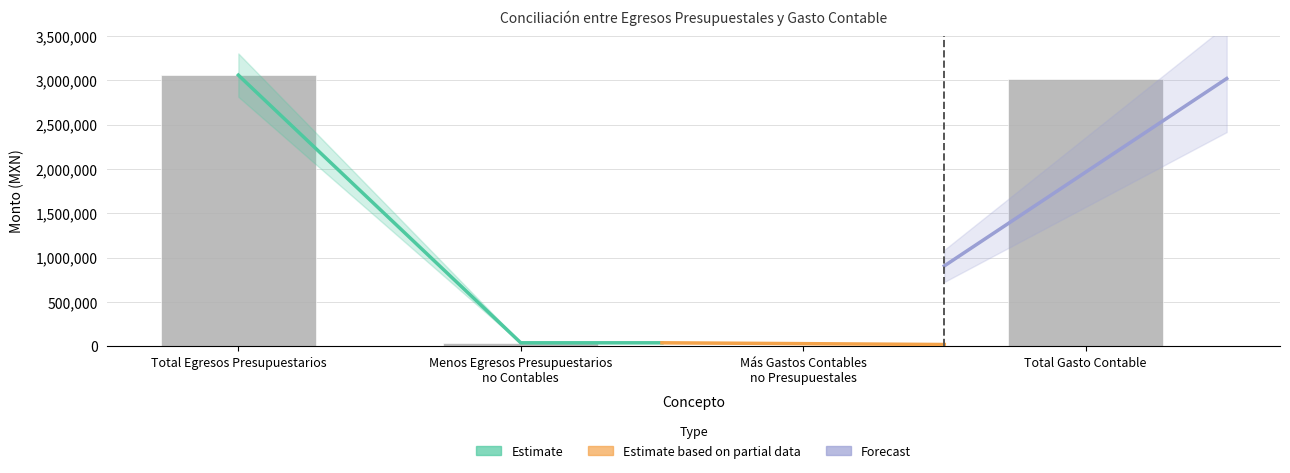

What is the difference between the maximum and minimum values?

3057025.1